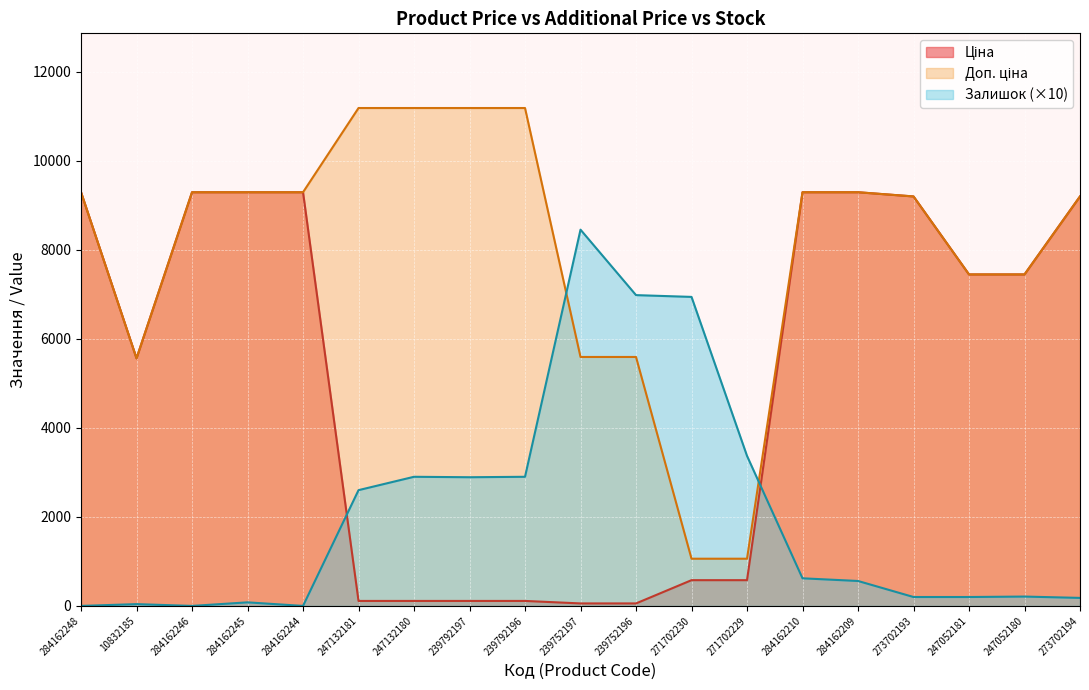

Does the chart display data point markers on the line(s)?

No